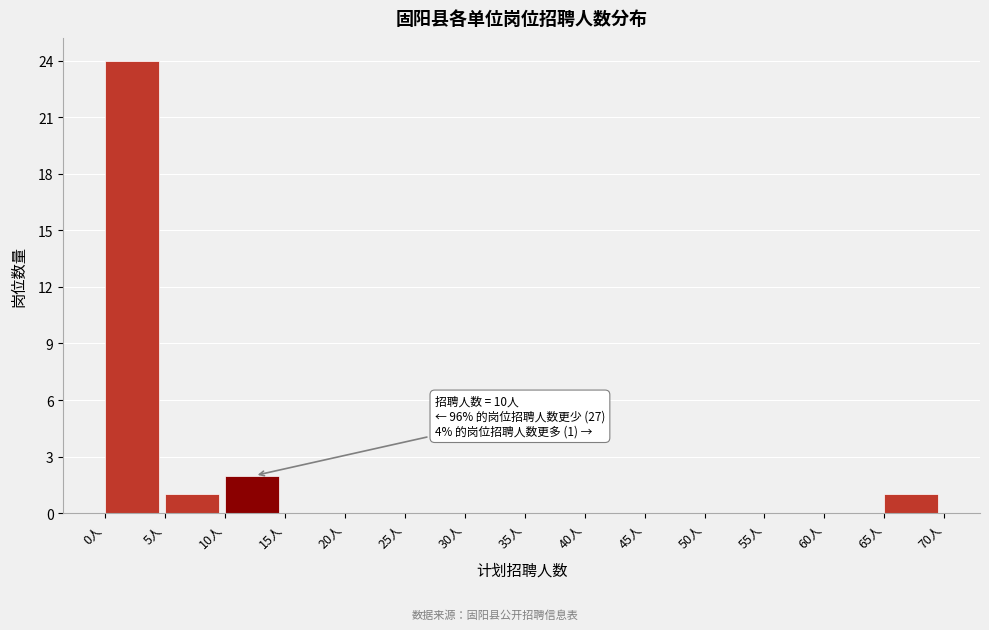

Over which range of the x-axis is the bar tallest?

0 to 5